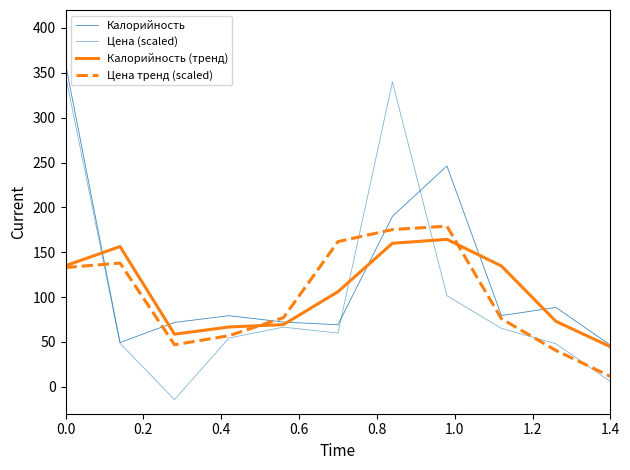

How many lines are shown in the chart?

4